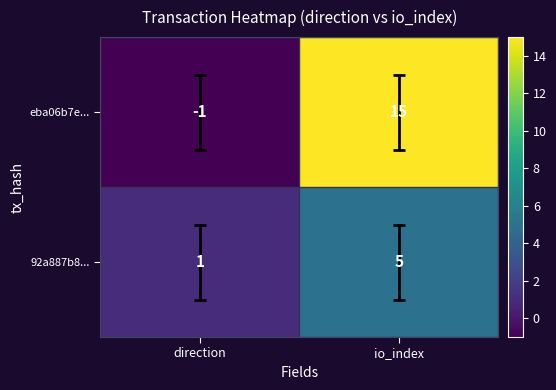

Is the value of eba06b7e... at direction greater than the value of 92a887b8... at io_index?

No